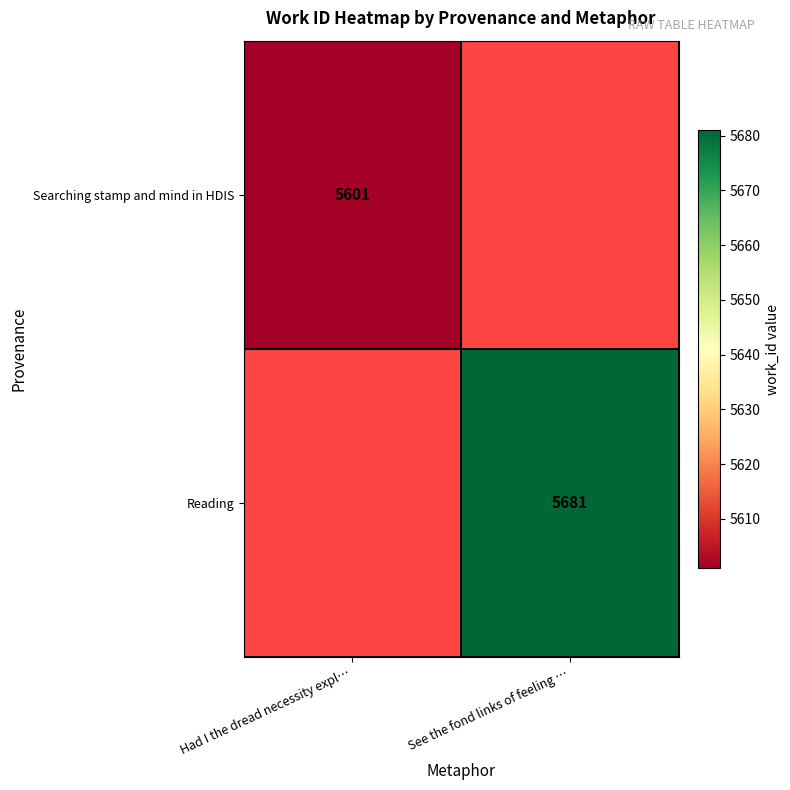

The value of Reading at See the fond links of feeling … is 5681. True or false?

True